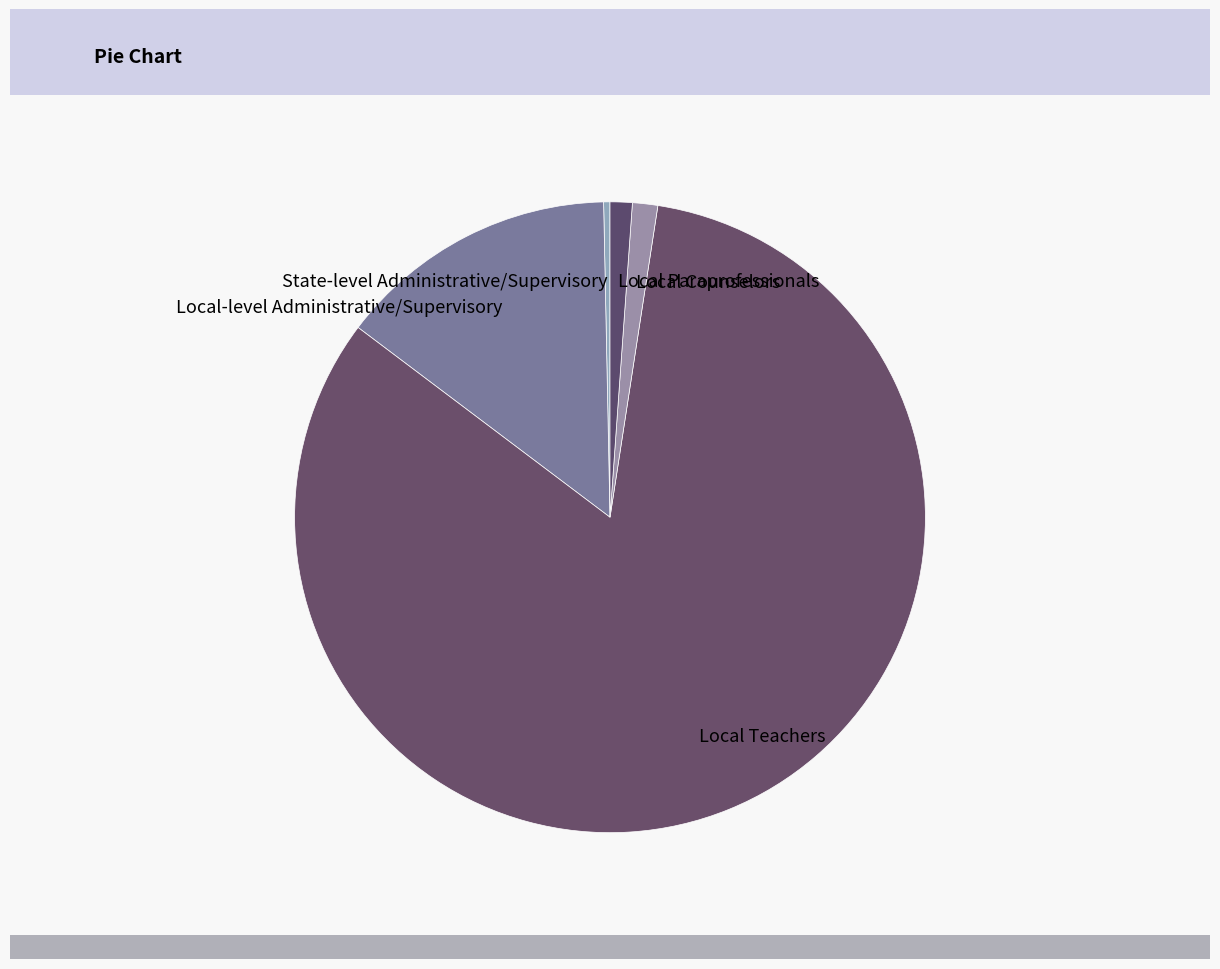

Is there a majority slice in this chart?

Yes